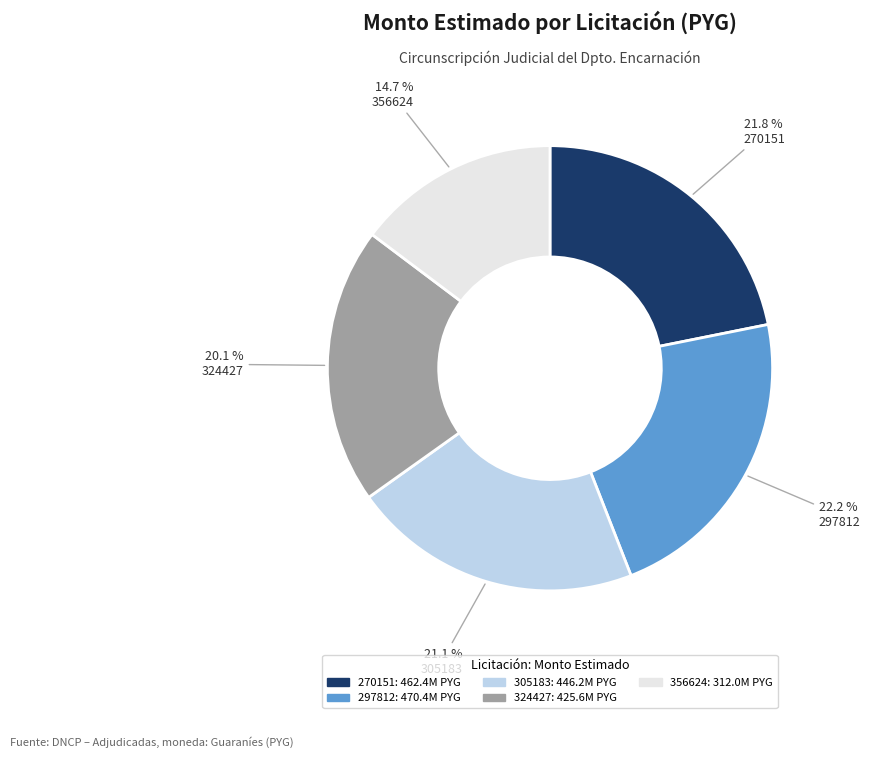

Does any single category account for the majority?

No